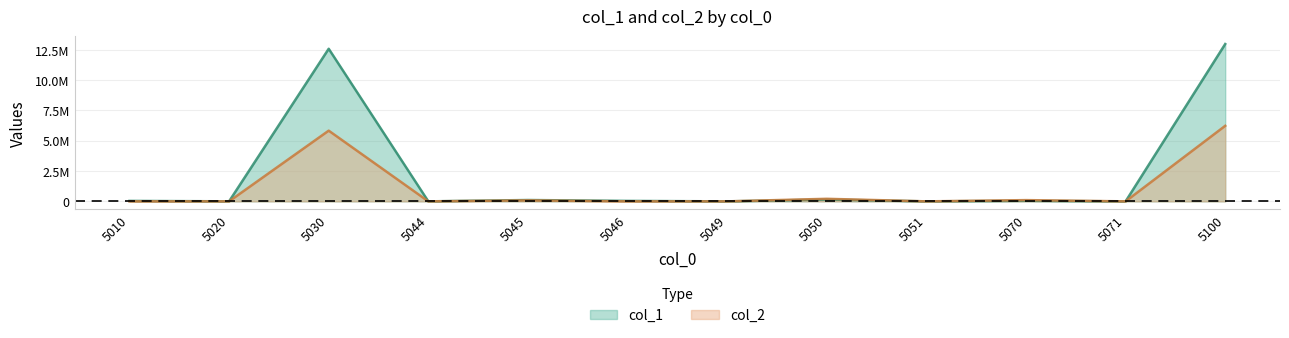

What are all the series names shown in the legend?

col_1, col_2